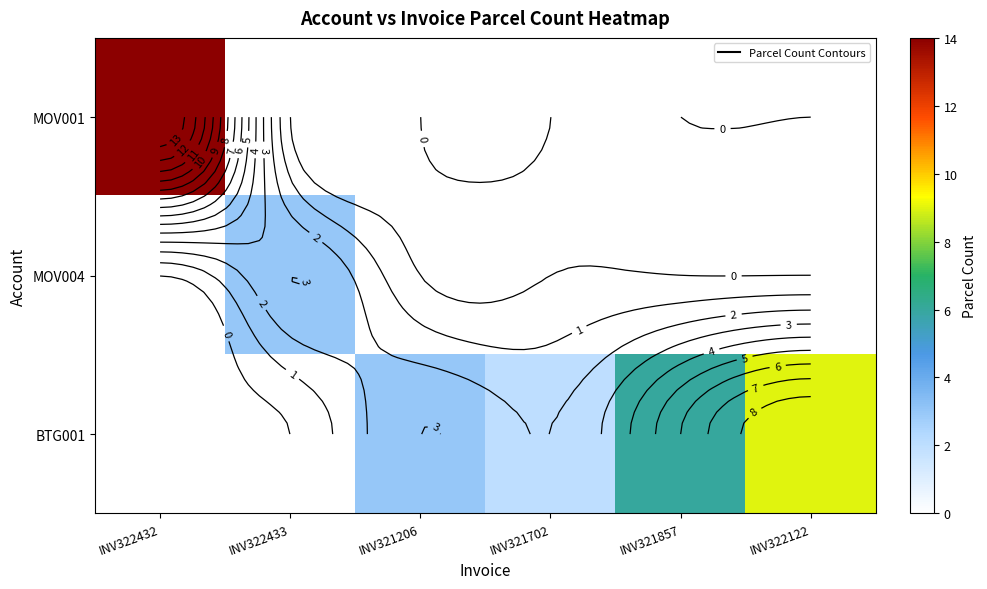

True or false: BTG001 has a value of 5 at INV322432.

False